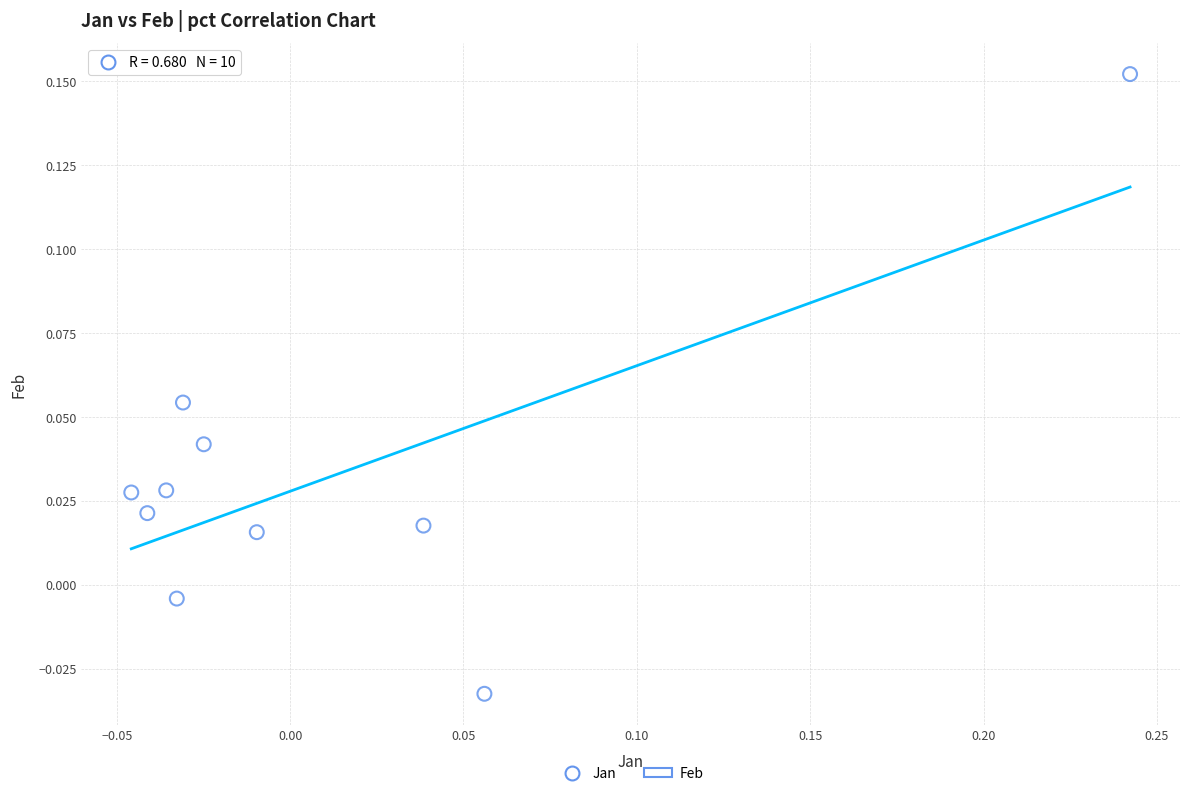

What is the range of X values (max minus min)?

0.3